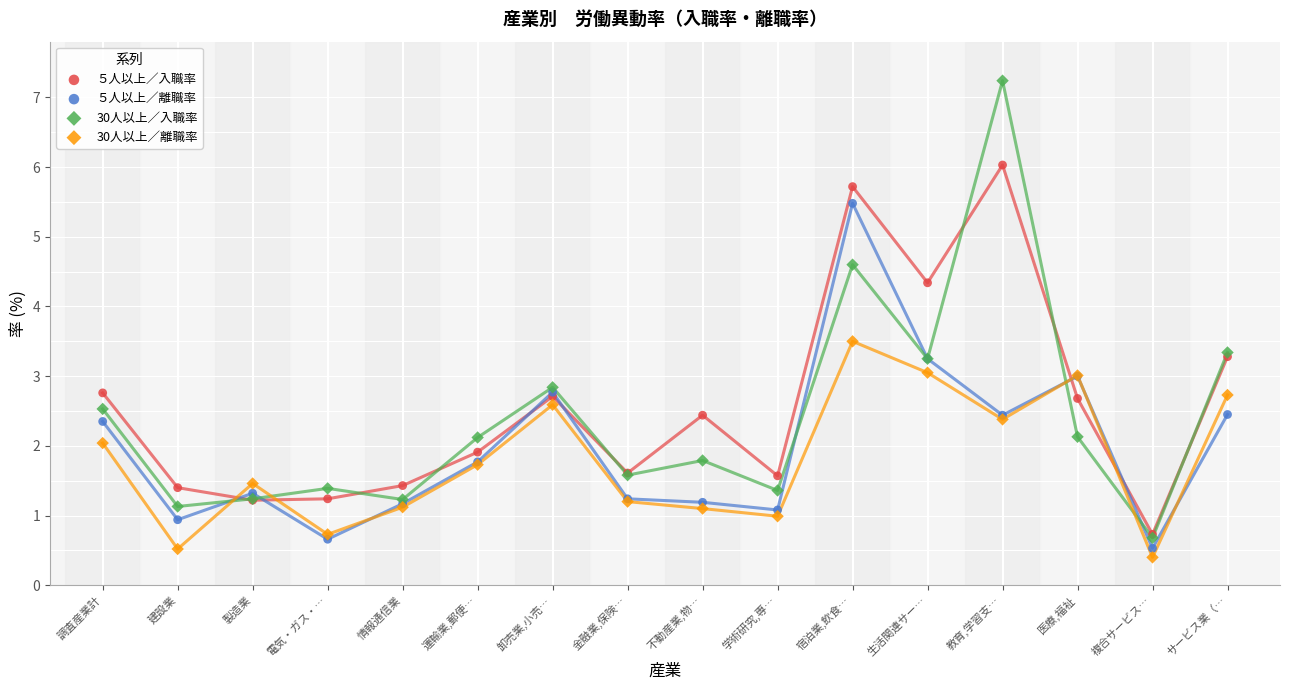

Which series has the widest spread of Y values?

30人以上／入職率